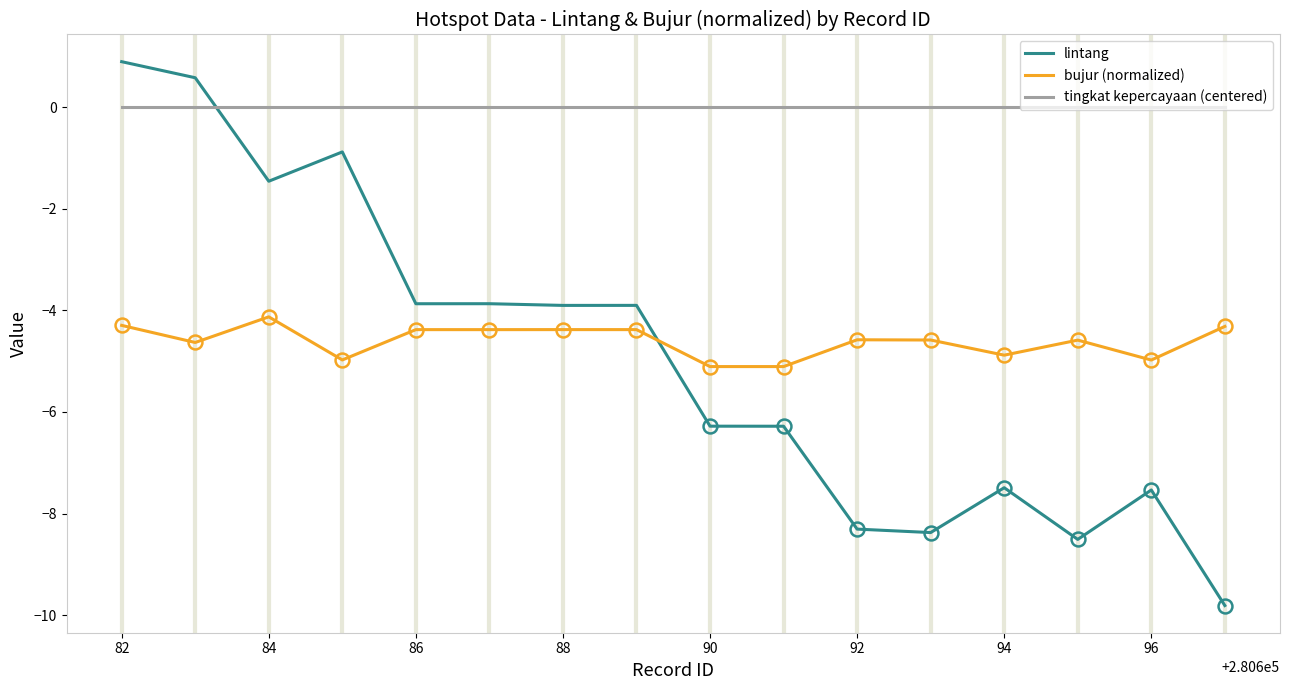

Which series has the largest range (max minus min)?

lintang